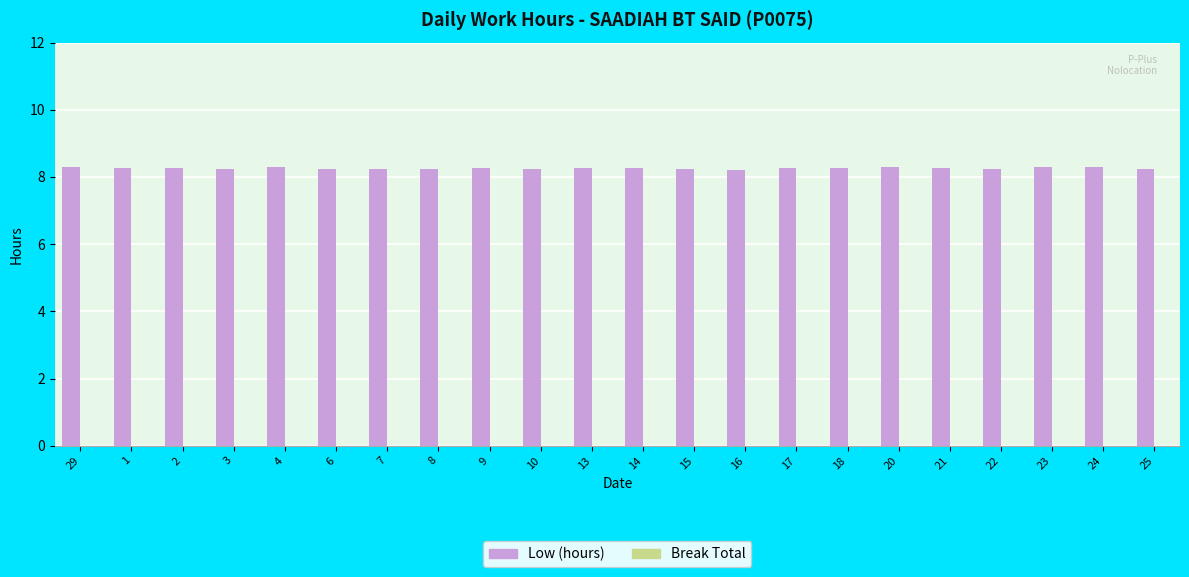

What is the label of the 2nd bar from the left?

1